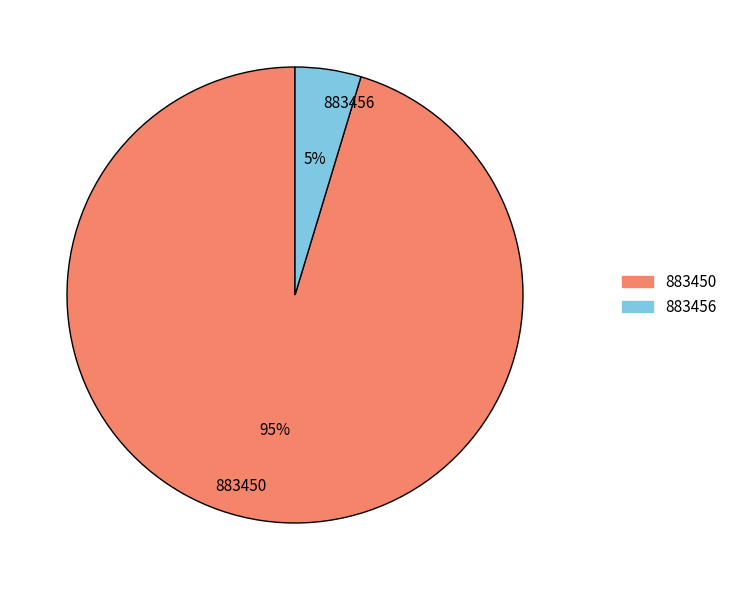

Which category has the biggest portion of the pie?

883450